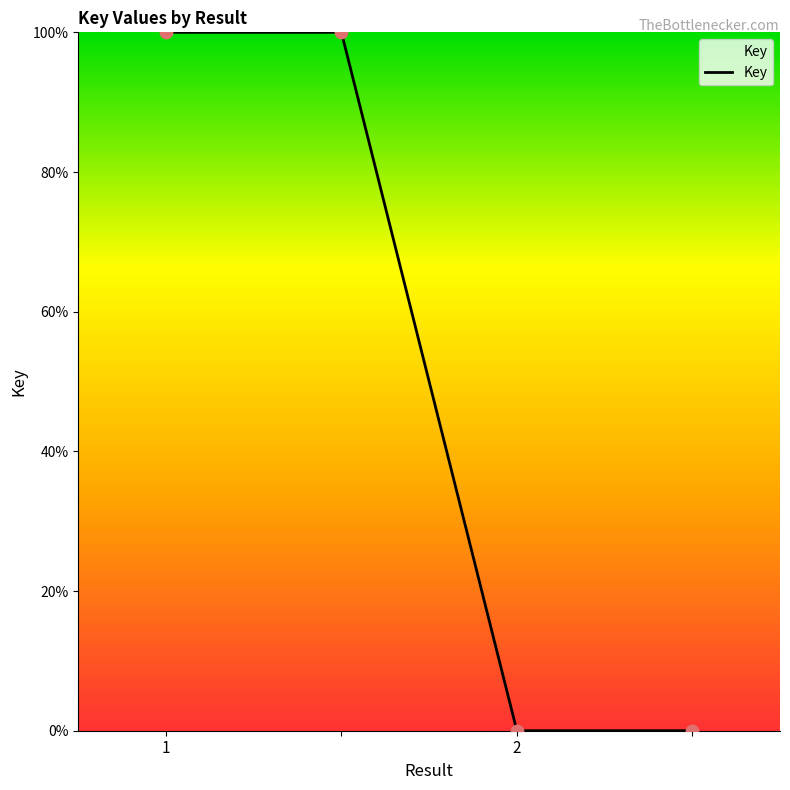

What is the average value?

50